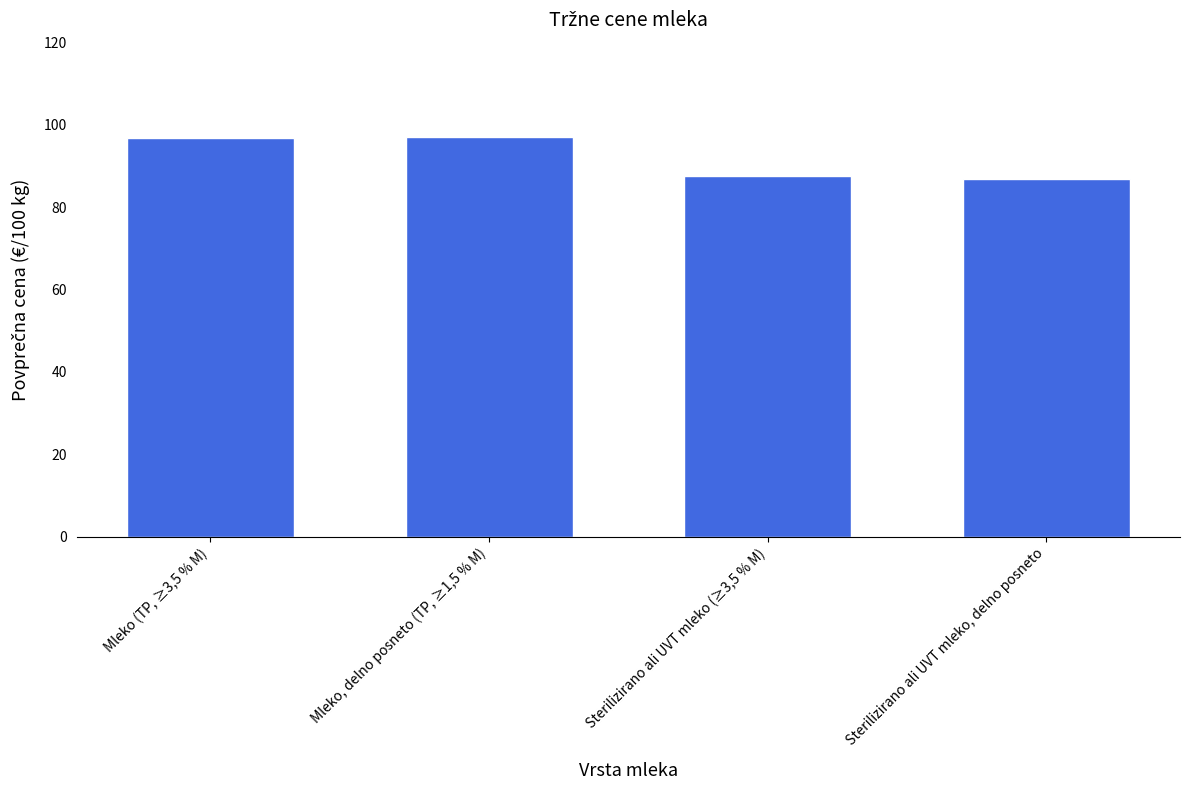

Does the chart contain stacked bars?

No